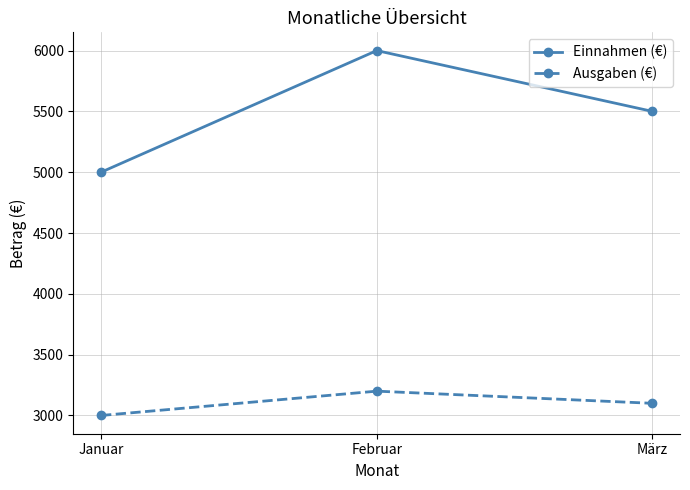

What are all the series names shown in the legend?

Einnahmen (€), Ausgaben (€)